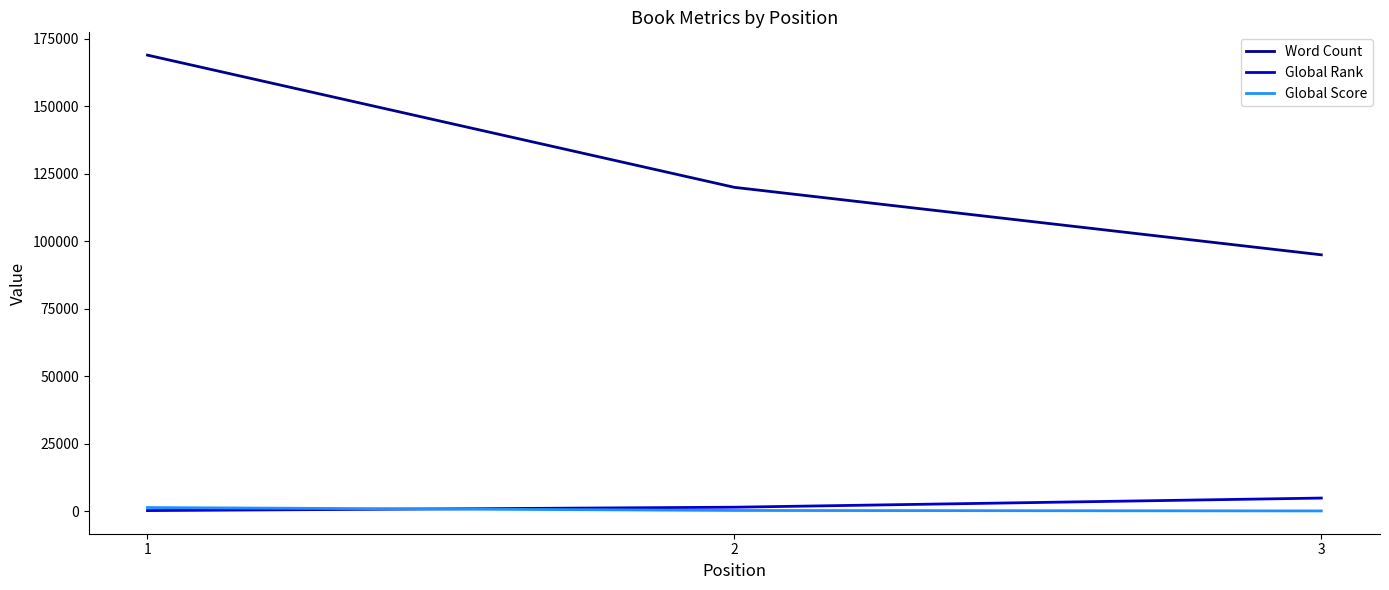

At which label does Word Count reach its minimum?

3